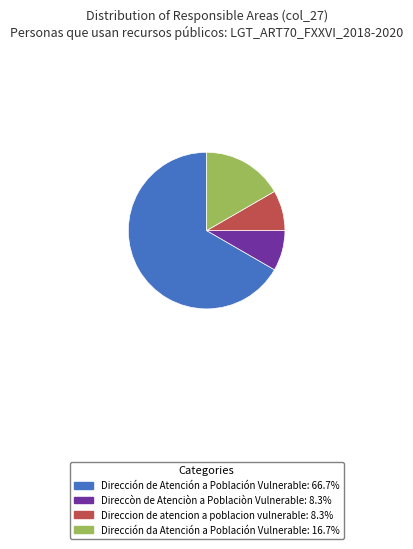

Is the sum of Direccion de atencion a poblacion vulnerable and Direccòn de Atenciòn a Poblaciòn Vulnerable greater than half?

No